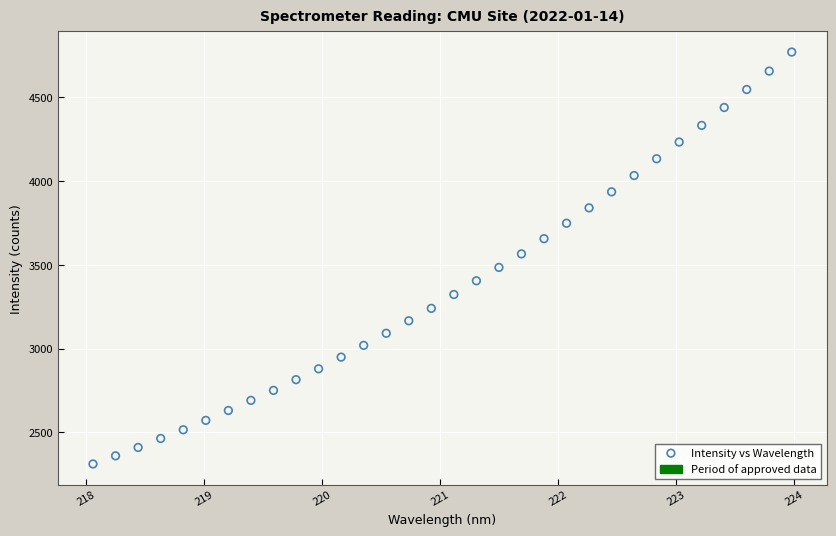

What is the range of Y values (max minus min)?

2457.8